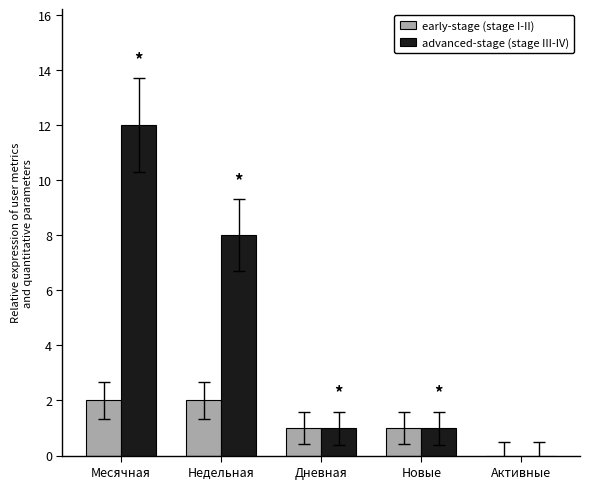

How many series are shown in this chart?

2